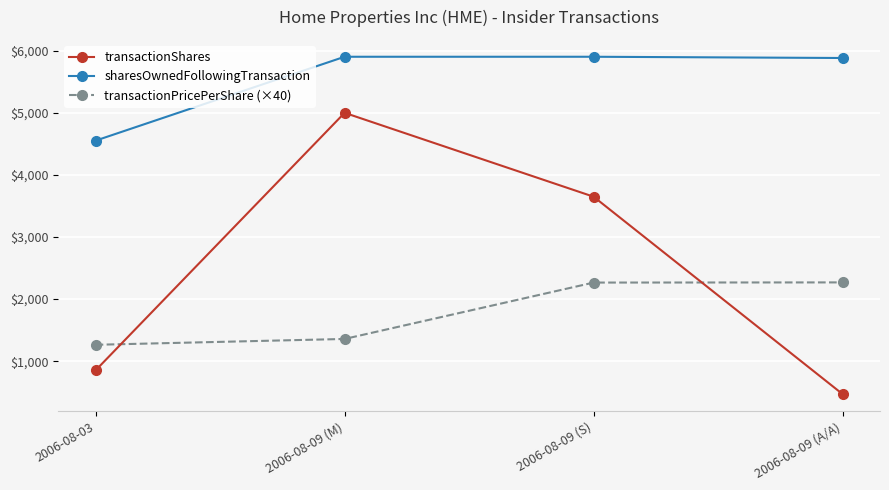

Rank the series by their average value, from highest to lowest.

sharesOwnedFollowingTransaction, transactionShares, transactionPricePerShare (×40)